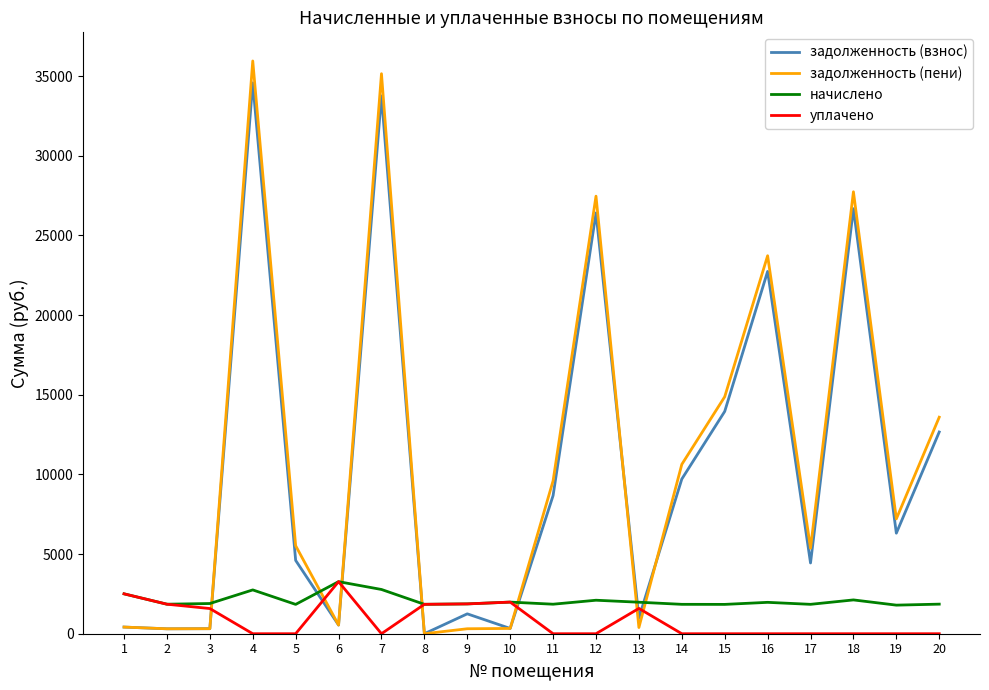

Is the value of уплачено at 18 greater than the value of задолженность (пени) at 6?

No